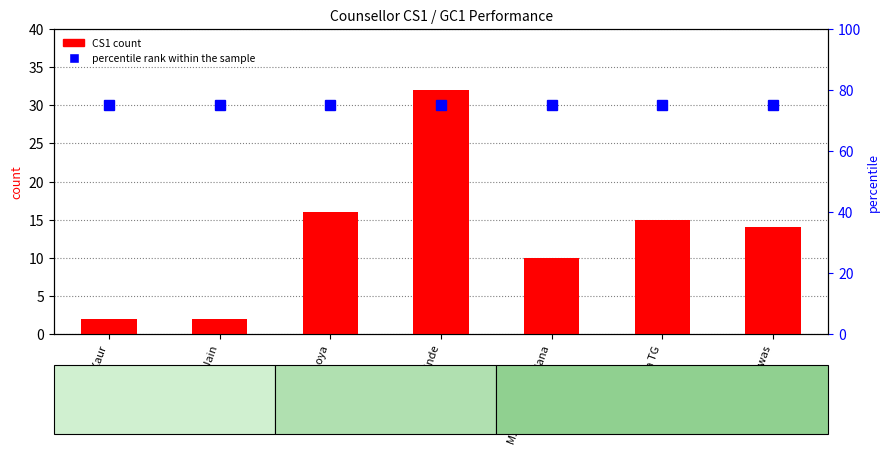

What is the greatest value displayed?

75